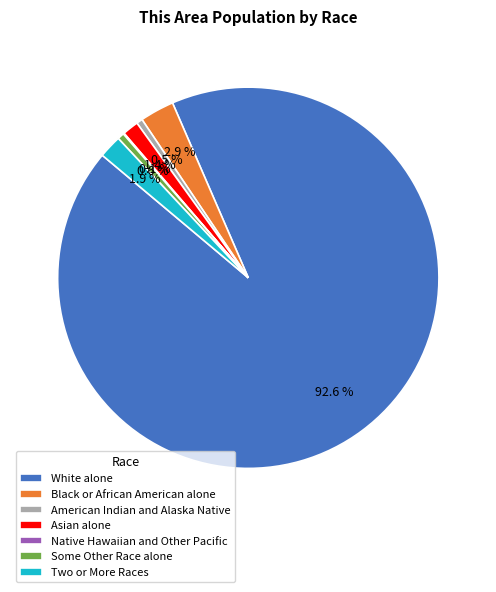

What is the ratio of the value at Black or African American alone to the value at Some Other Race alone?

5.1